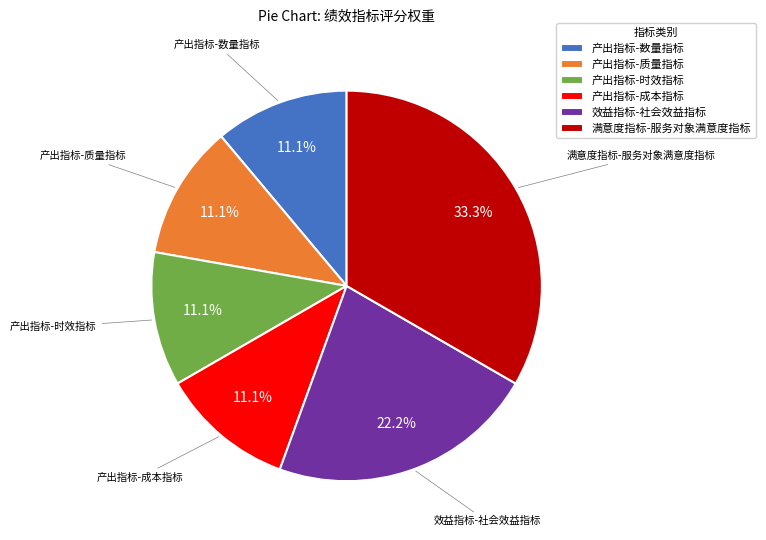

Does 产出指标-时效指标 represent more than half of the total?

No